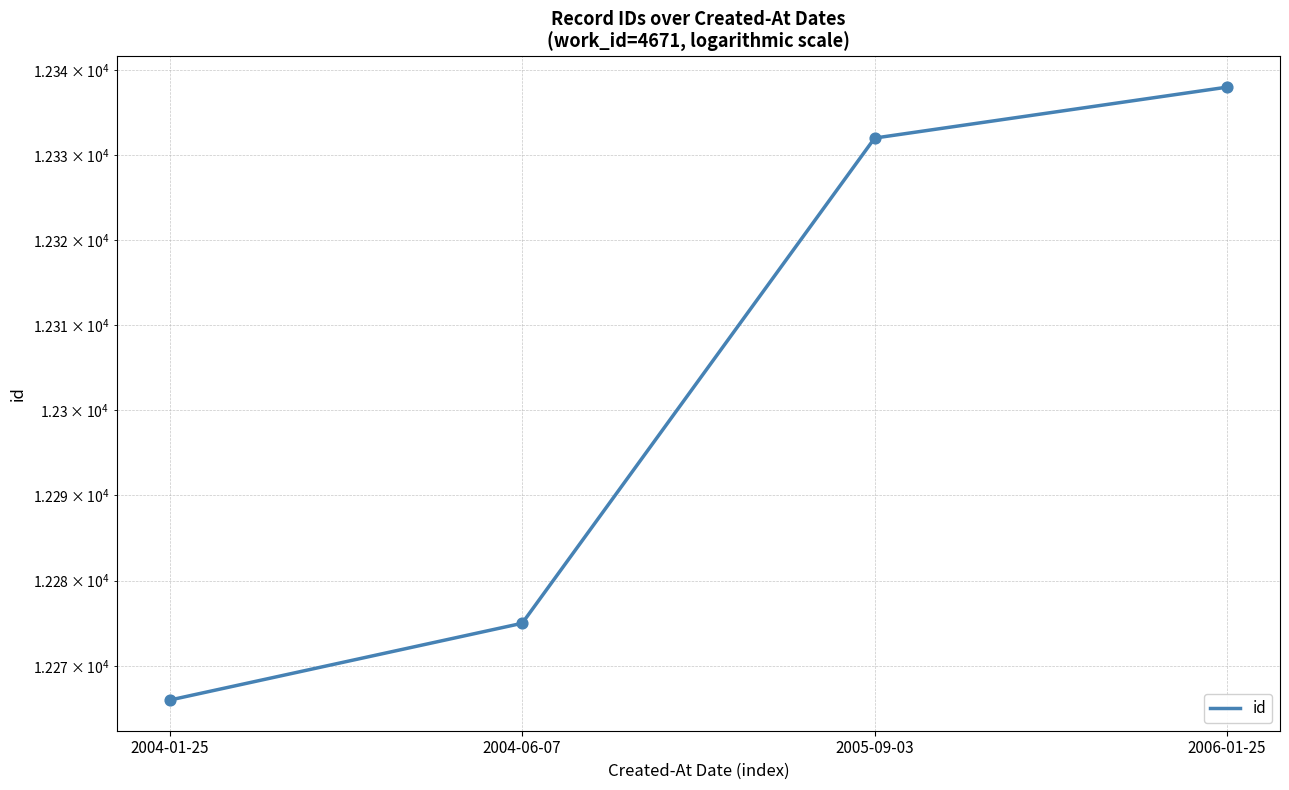

Approximately how many times larger is the value at 2005-09-03 compared to 2004-01-25?

1.0